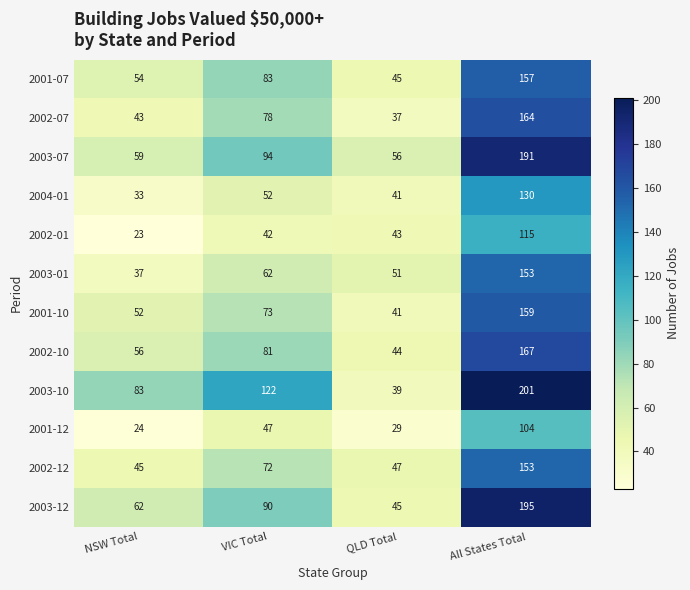

Which category has the lowest value across all series?

NSW Total